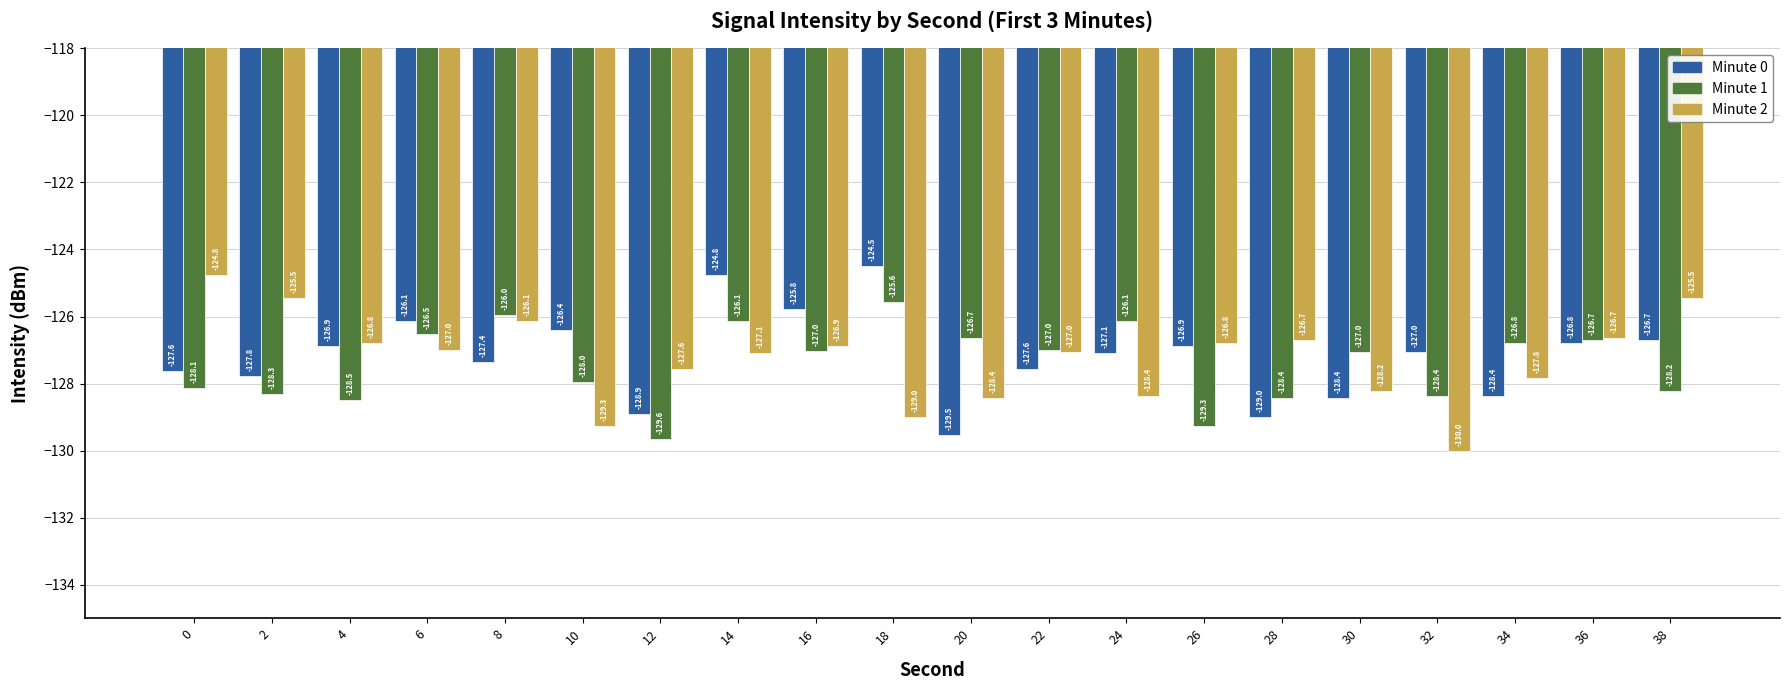

Reading left to right, extract all data points from this chart.

Minute 0: 0=-127.6	2=-127.8	4=-126.9	6=-126.1	8=-127.4	10=-126.4	12=-128.9	14=-124.8	16=-125.8	18=-124.5	20=-129.5	22=-127.6	24=-127.1	26=-126.9	28=-129.0	30=-128.4	32=-127.0	34=-128.4	36=-126.8	38=-126.7
Minute 1: 0=-128.1	2=-128.3	4=-128.5	6=-126.5	8=-126.0	10=-128.0	12=-129.6	14=-126.1	16=-127.0	18=-125.6	20=-126.7	22=-127.0	24=-126.1	26=-129.3	28=-128.4	30=-127.0	32=-128.4	34=-126.8	36=-126.7	38=-128.2
Minute 2: 0=-124.8	2=-125.5	4=-126.8	6=-127.0	8=-126.1	10=-129.3	12=-127.6	14=-127.1	16=-126.9	18=-129.0	20=-128.4	22=-127.0	24=-128.4	26=-126.8	28=-126.7	30=-128.2	32=-130.0	34=-127.8	36=-126.7	38=-125.5